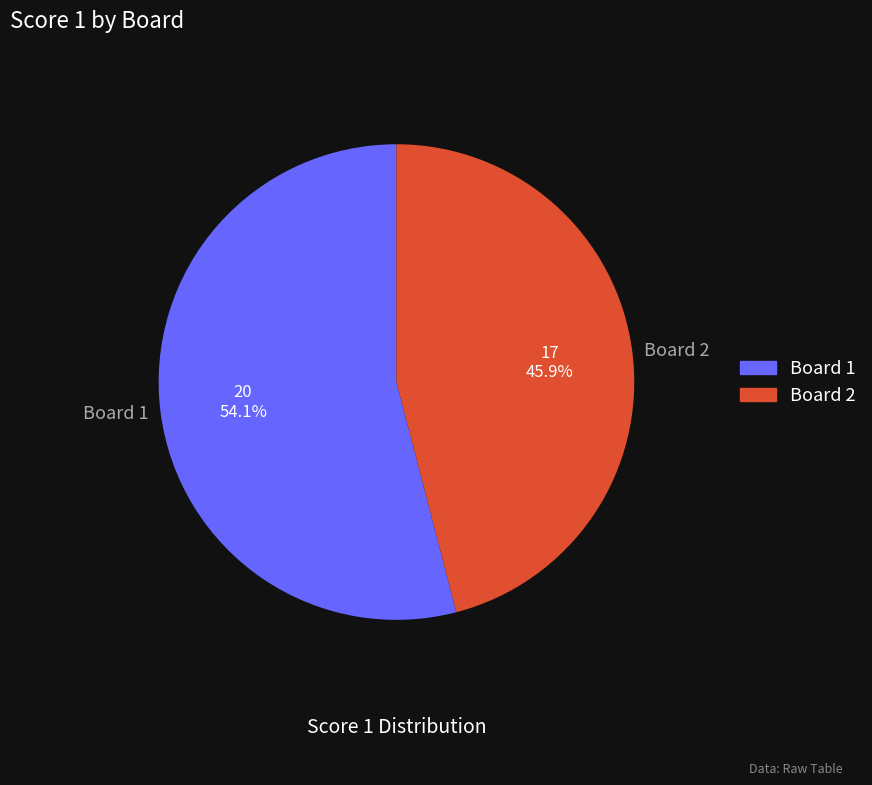

What is the largest slice in the pie chart?

Board 1